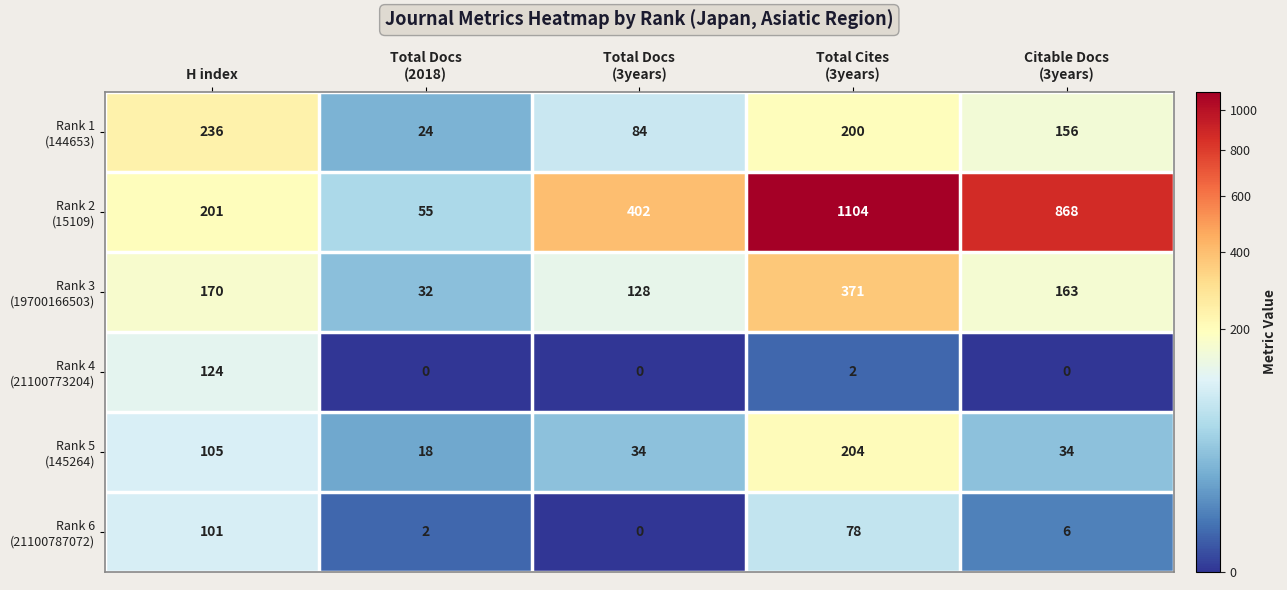

At how many categories does at least one series exceed 307?

3